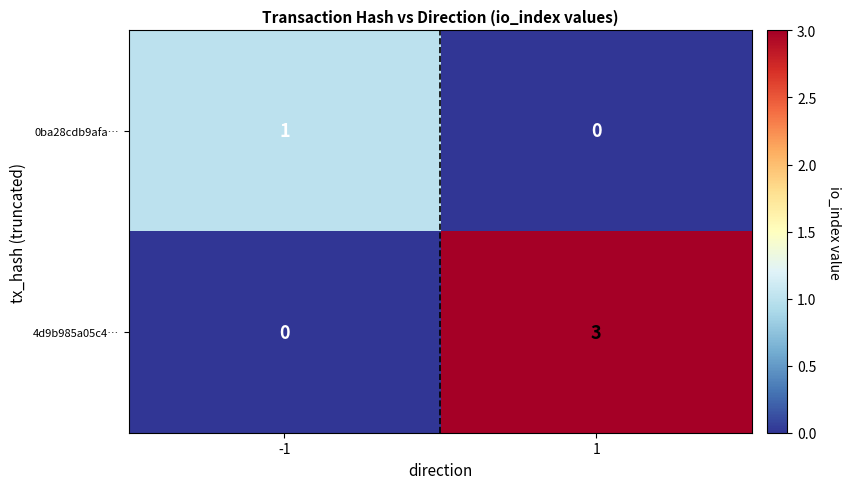

Which series has the largest range (max minus min)?

4d9b985a05c4…